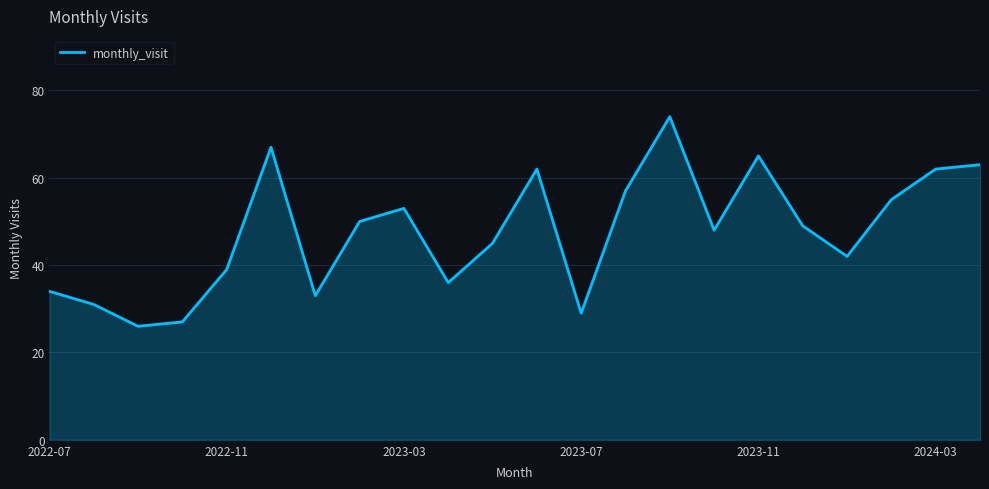

What is the difference between the maximum and minimum values?

48